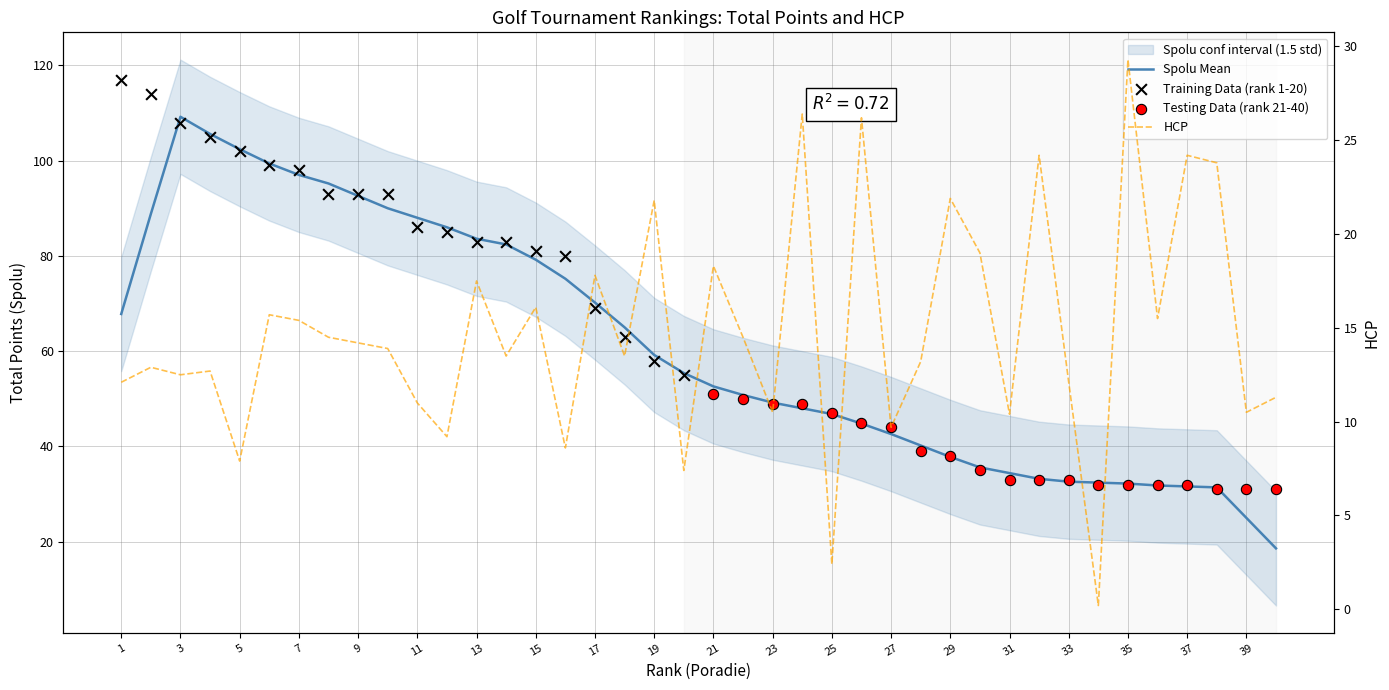

What is the change in value from 20 to 40?

+3.9